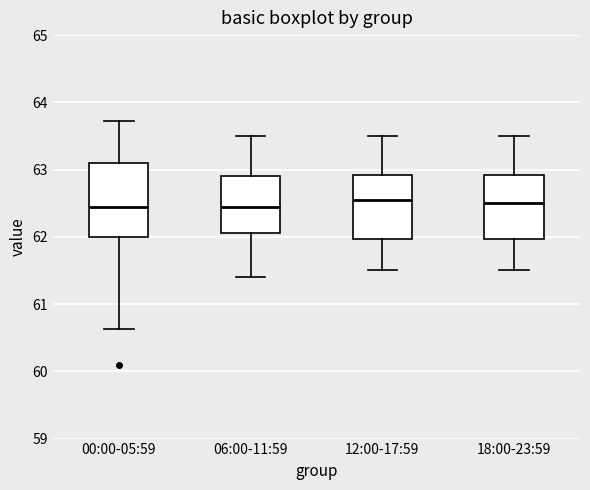

Where does the upper whisker of the box for 18:00-23:59 end on the y-axis? The values are not printed on the chart, so give them approximately, as read against the axis.

63.5